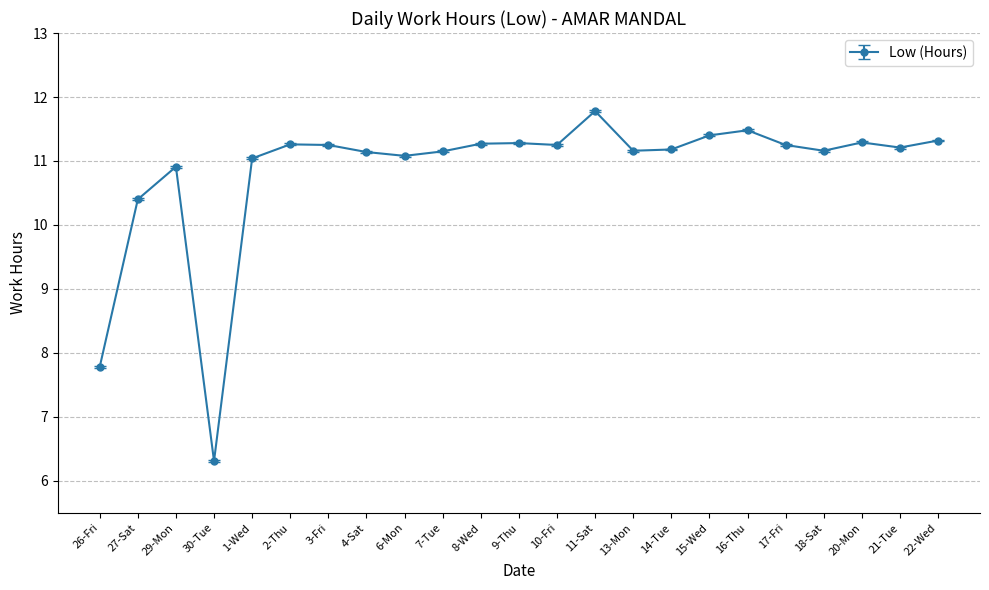

What is the label of the 5th point from the left?

1-Wed